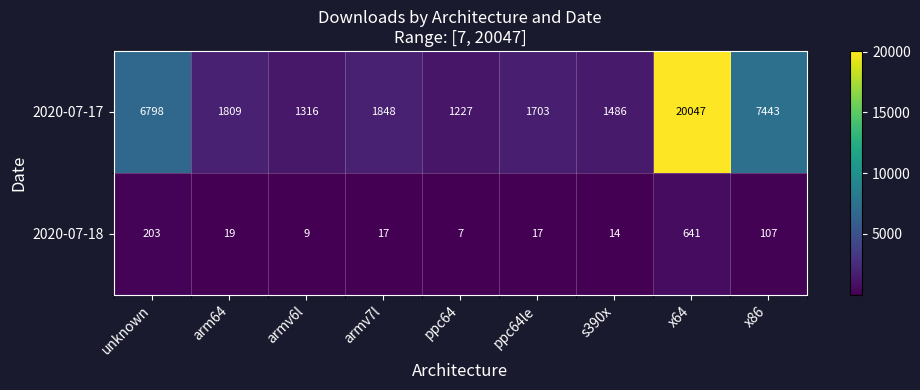

The 2020-07-18 series shows 203 at unknown. True or false?

True